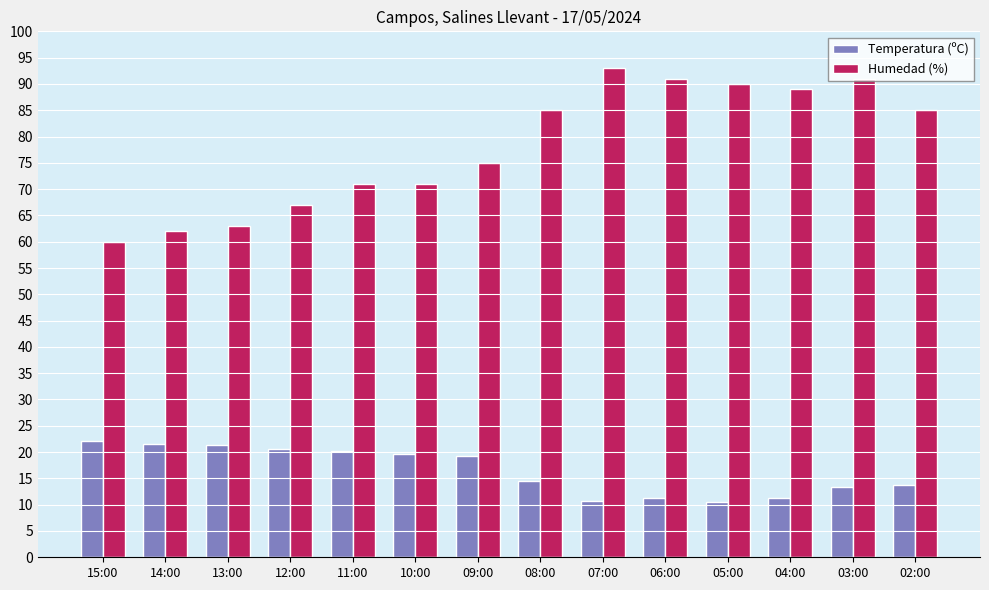

The Humedad (%) series shows 142.6 at 03:00. True or false?

False